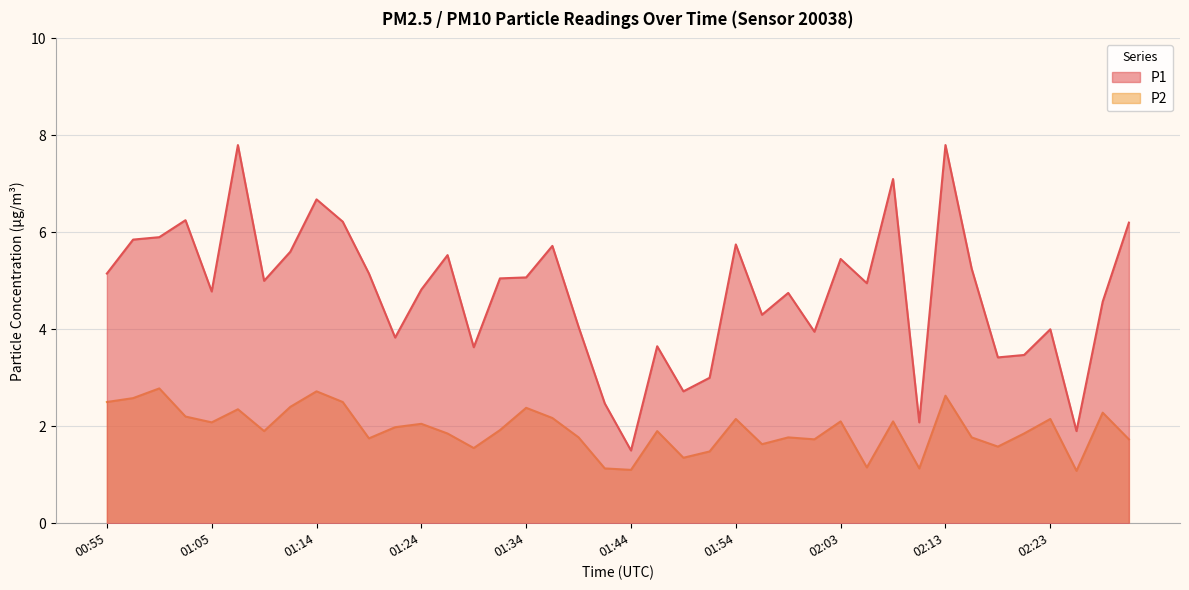

What is the difference between the second highest and minimum values in the P2 series?

1.6